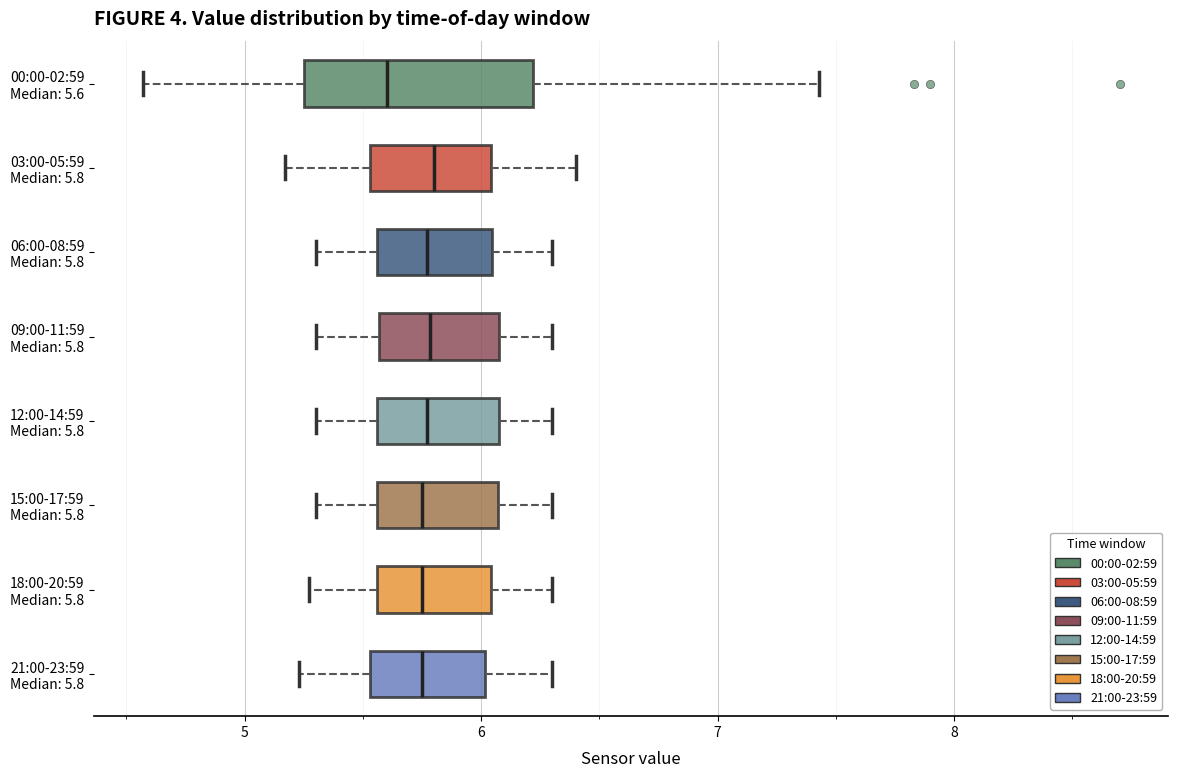

Reading bottom to top, read every box against the x-axis: the position of its median line, the range the box covers, and the ends of its whiskers. The values are not printed on the chart, so give them approximately, as read against the axis.

21:00-23:59 Median: 5.8: median 5.8, box 5.5 to 6.0, whiskers 5.2 to 6.3
18:00-20:59 Median: 5.8: median 5.8, box 5.6 to 6.0, whiskers 5.3 to 6.3
15:00-17:59 Median: 5.8: median 5.8, box 5.6 to 6.1, whiskers 5.3 to 6.3
12:00-14:59 Median: 5.8: median 5.8, box 5.6 to 6.1, whiskers 5.3 to 6.3
09:00-11:59 Median: 5.8: median 5.8, box 5.6 to 6.1, whiskers 5.3 to 6.3
06:00-08:59 Median: 5.8: median 5.8, box 5.6 to 6.0, whiskers 5.3 to 6.3
03:00-05:59 Median: 5.8: median 5.8, box 5.5 to 6.0, whiskers 5.2 to 6.4
00:00-02:59 Median: 5.6: median 5.6, box 5.3 to 6.2, whiskers 4.6 to 7.4